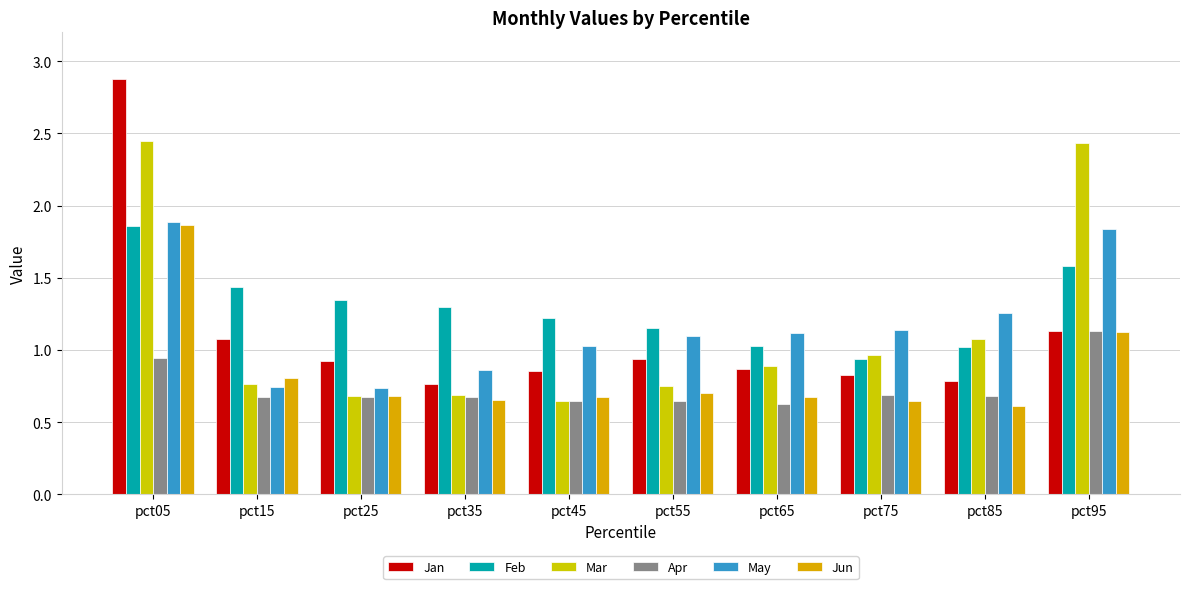

What is the minimum value shown in the chart?

0.6